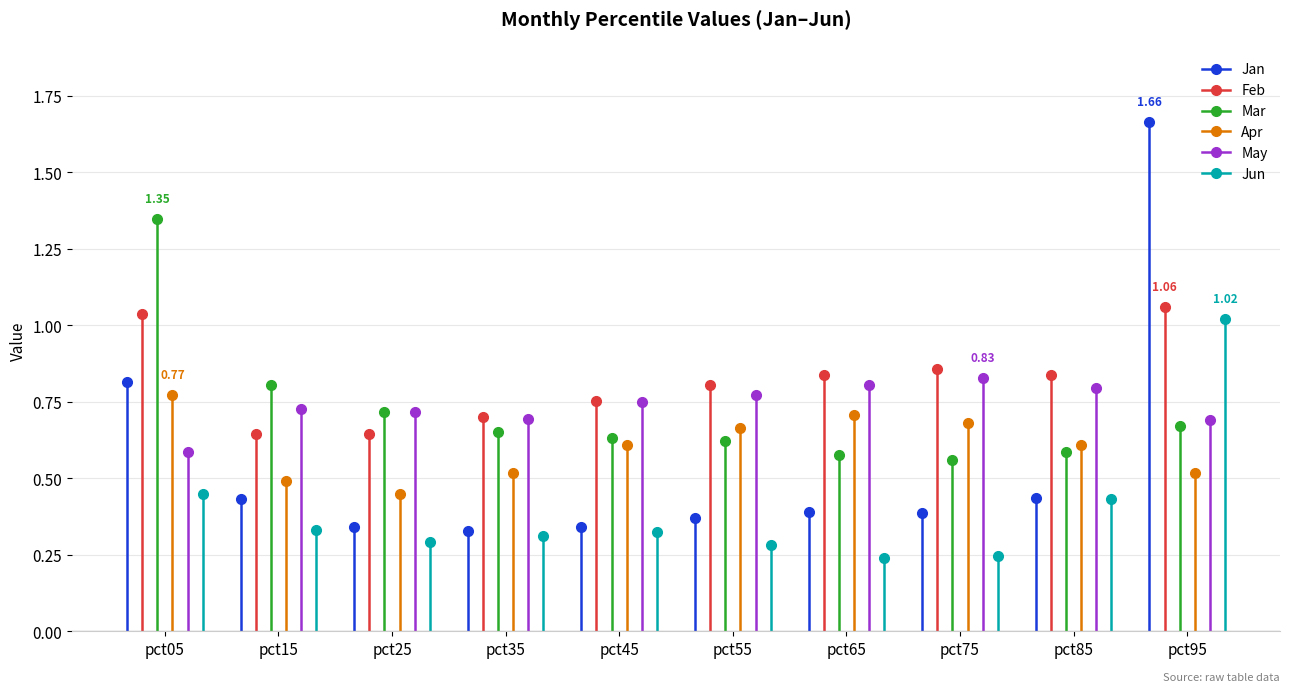

Between pct25 and pct45, which series saw the biggest shift?

Apr